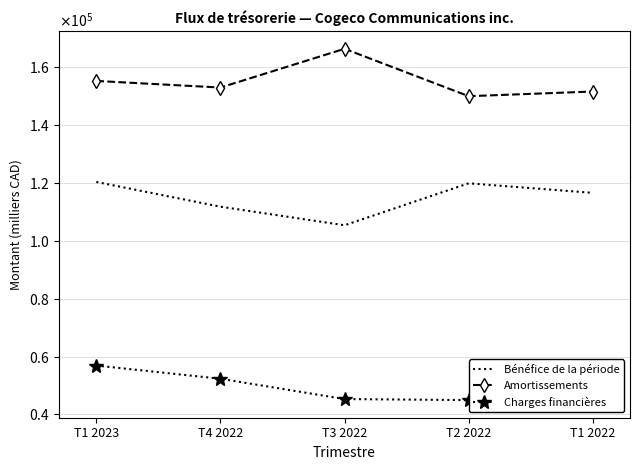

What is the label of the 2nd point from the right?

T2 2022